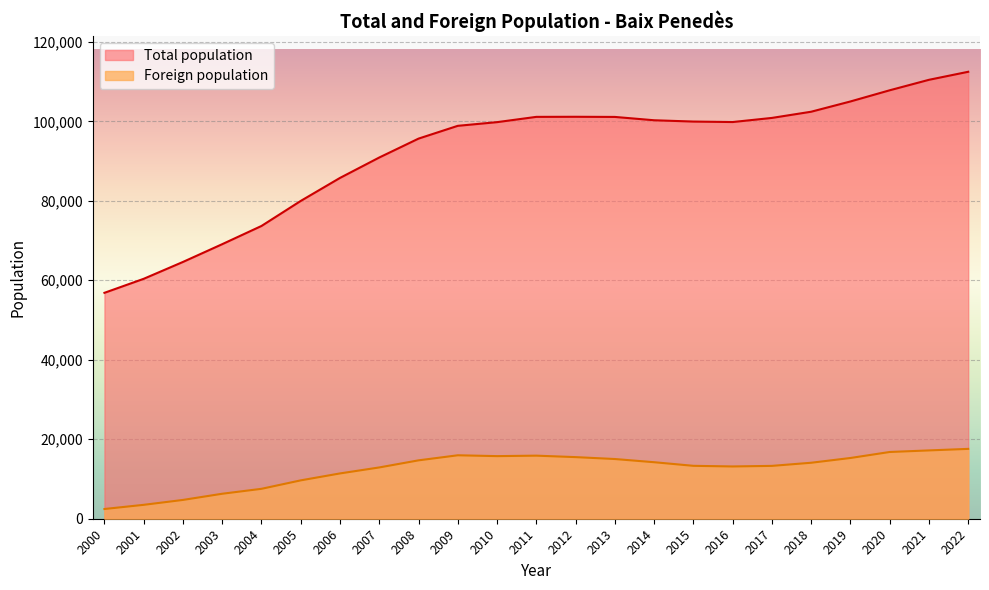

The value of Total population at 2009 is 98861. True or false?

True